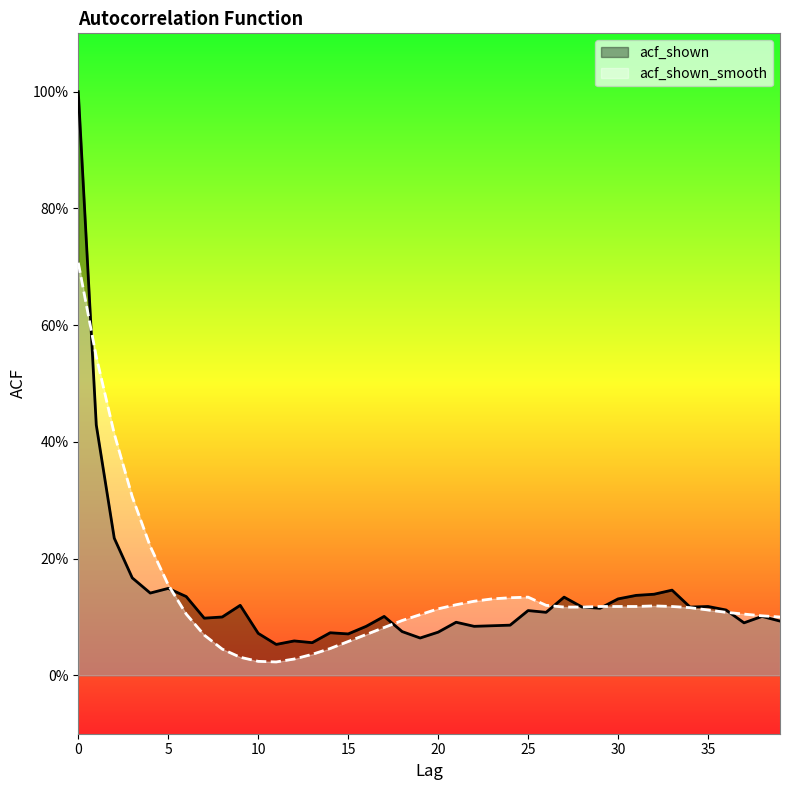

Reading right to left, extract all data points from this chart.

acf_shown: 39=0.1	38=0.1	37=0.1	36=0.1	35=0.1	34=0.1	33=0.1	32=0.1	31=0.1	30=0.1	29=0.1	28=0.1	27=0.1	26=0.1	25=0.1	24=0.1	23=0.1	22=0.1	21=0.1	20=0.1	19=0.1	18=0.1	17=0.1	16=0.1	15=0.1	14=0.1	13=0.1	12=0.1	11=0.1	10=0.1	9=0.1	8=0.1	7=0.1	6=0.1	5=0.1	4=0.1	3=0.2	2=0.2	1=0.4	0=1.0
acf_shown_smooth: 39=0.1	38=0.1	37=0.1	36=0.1	35=0.1	34=0.1	33=0.1	32=0.1	31=0.1	30=0.1	29=0.1	28=0.1	27=0.1	26=0.1	25=0.1	24=0.1	23=0.1	22=0.1	21=0.1	20=0.1	19=0.1	18=0.1	17=0.1	16=0.1	15=0.1	14=0.0	13=0.0	12=0.0	11=0.0	10=0.0	9=0.0	8=0.0	7=0.1	6=0.1	5=0.2	4=0.2	3=0.3	2=0.4	1=0.5	0=0.7